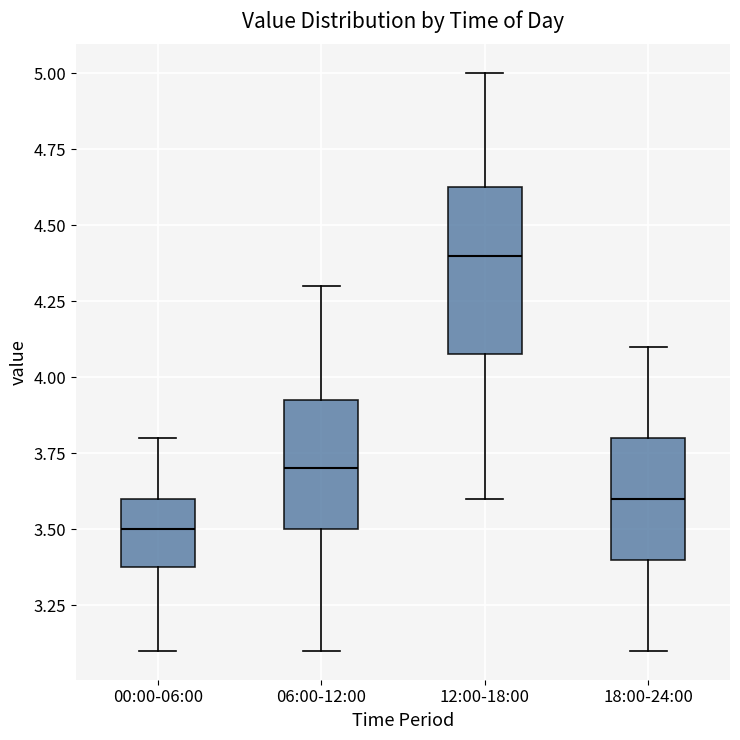

Comparing the boxes themselves (not the whiskers), which one is the tallest?

12:00-18:00